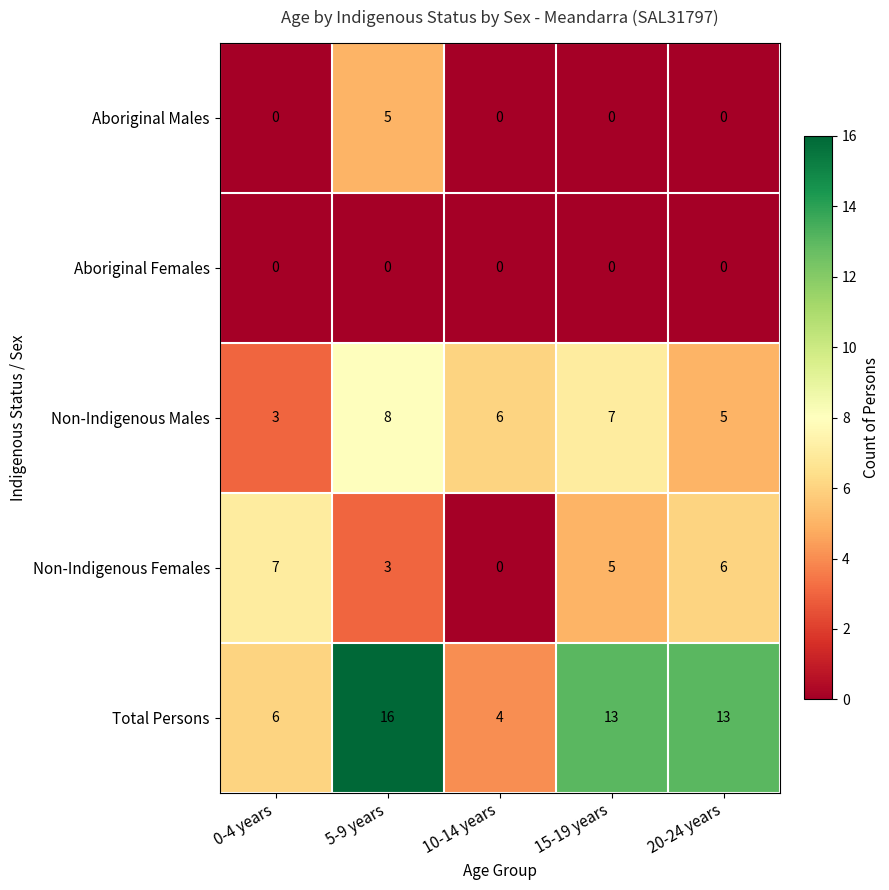

What is the greatest value displayed?

16